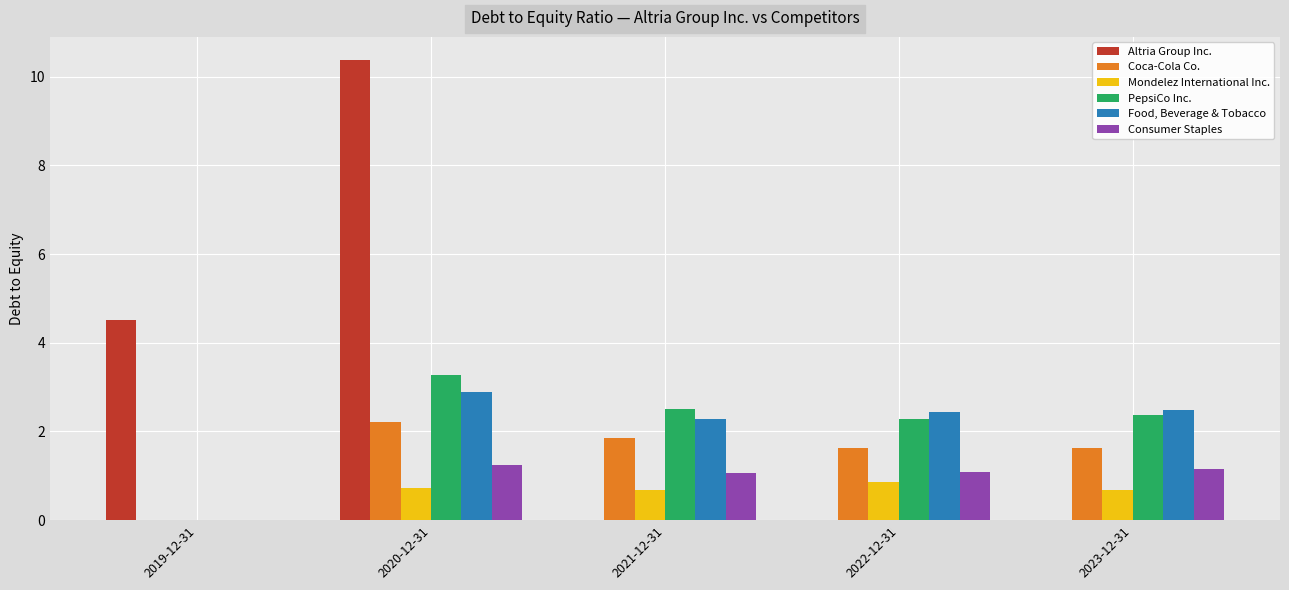

At which category is the sum across all series the highest?

2020-12-31